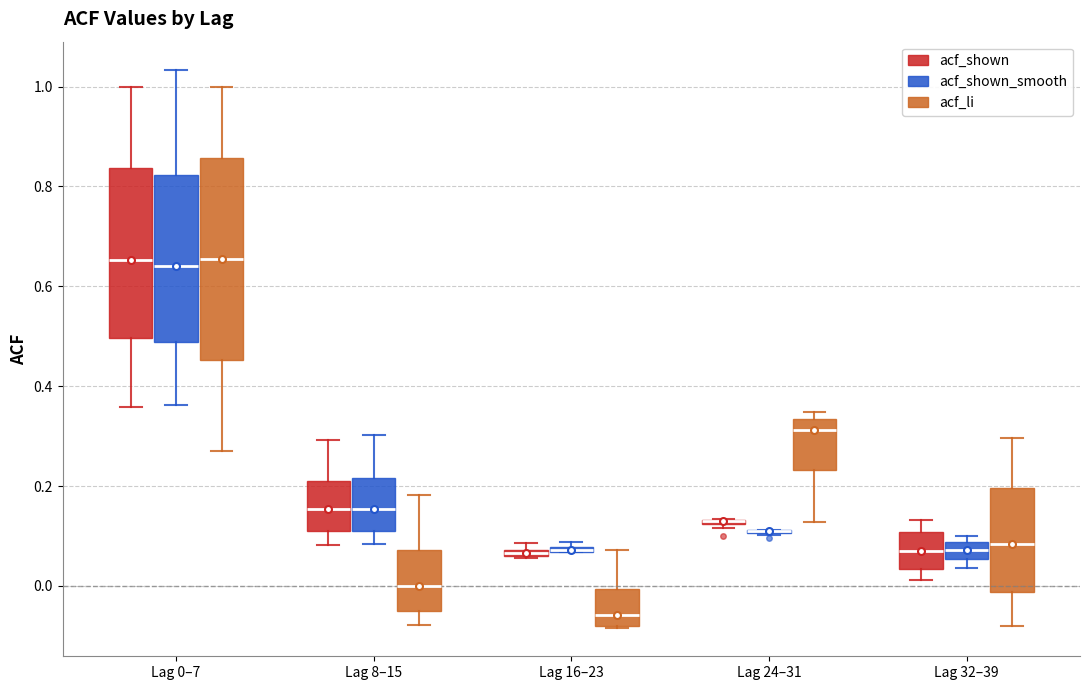

Where does the upper whisker of the box for Lag 0–7 (acf_shown) end on the y-axis? The values are not printed on the chart, so give them approximately, as read against the axis.

1.00